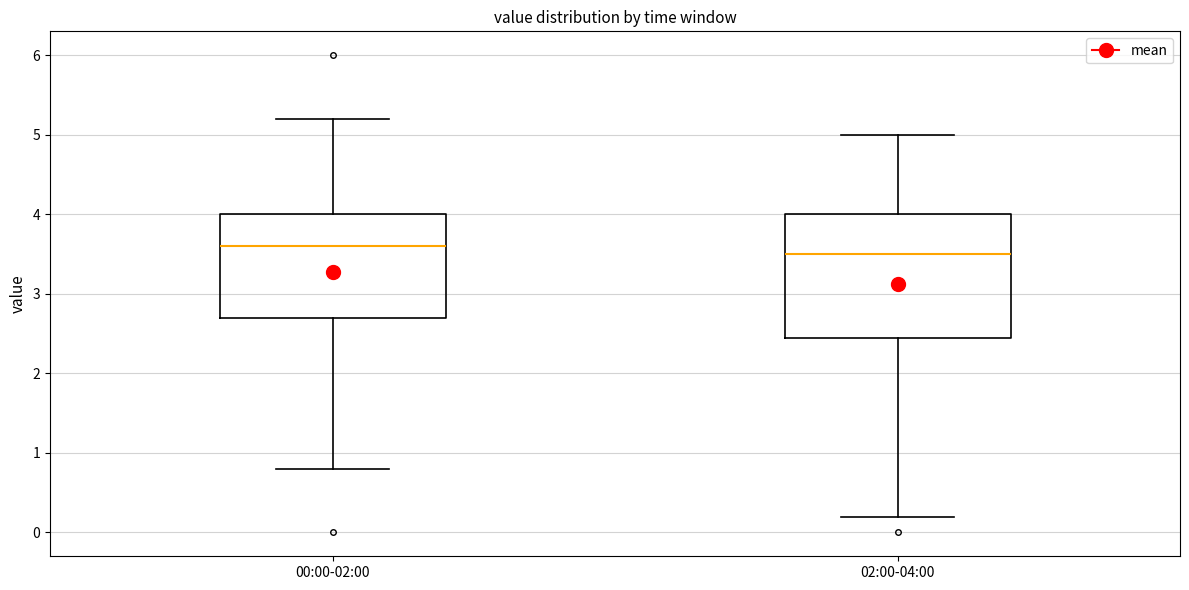

Comparing the boxes themselves (not the whiskers), which one is the tallest?

02:00-04:00